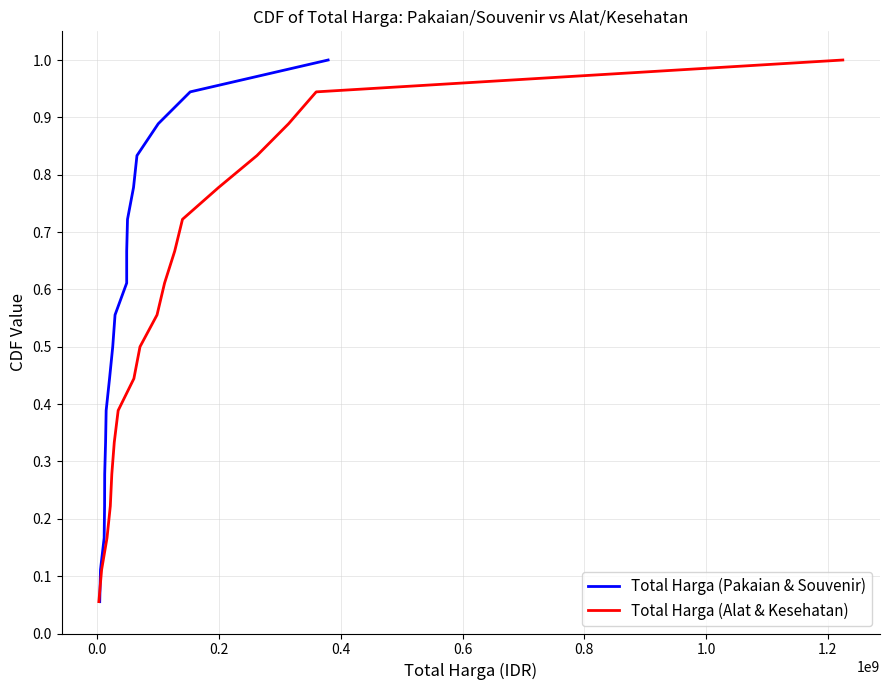

What is the maximum value for Total Harga (Alat & Kesehatan)?

1.0